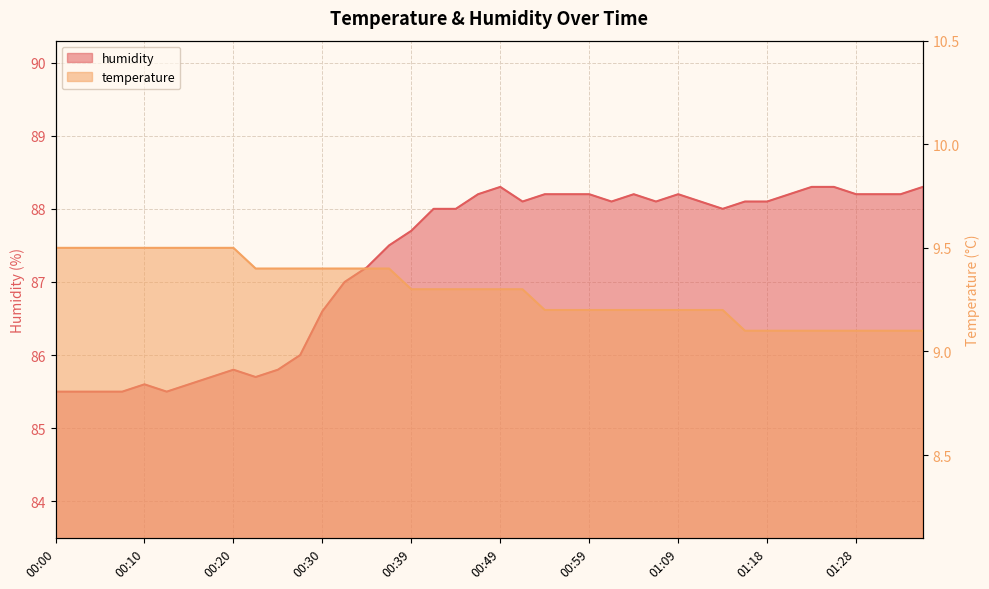

What is the difference between the temperature values at 00:44 and 01:01?

0.1